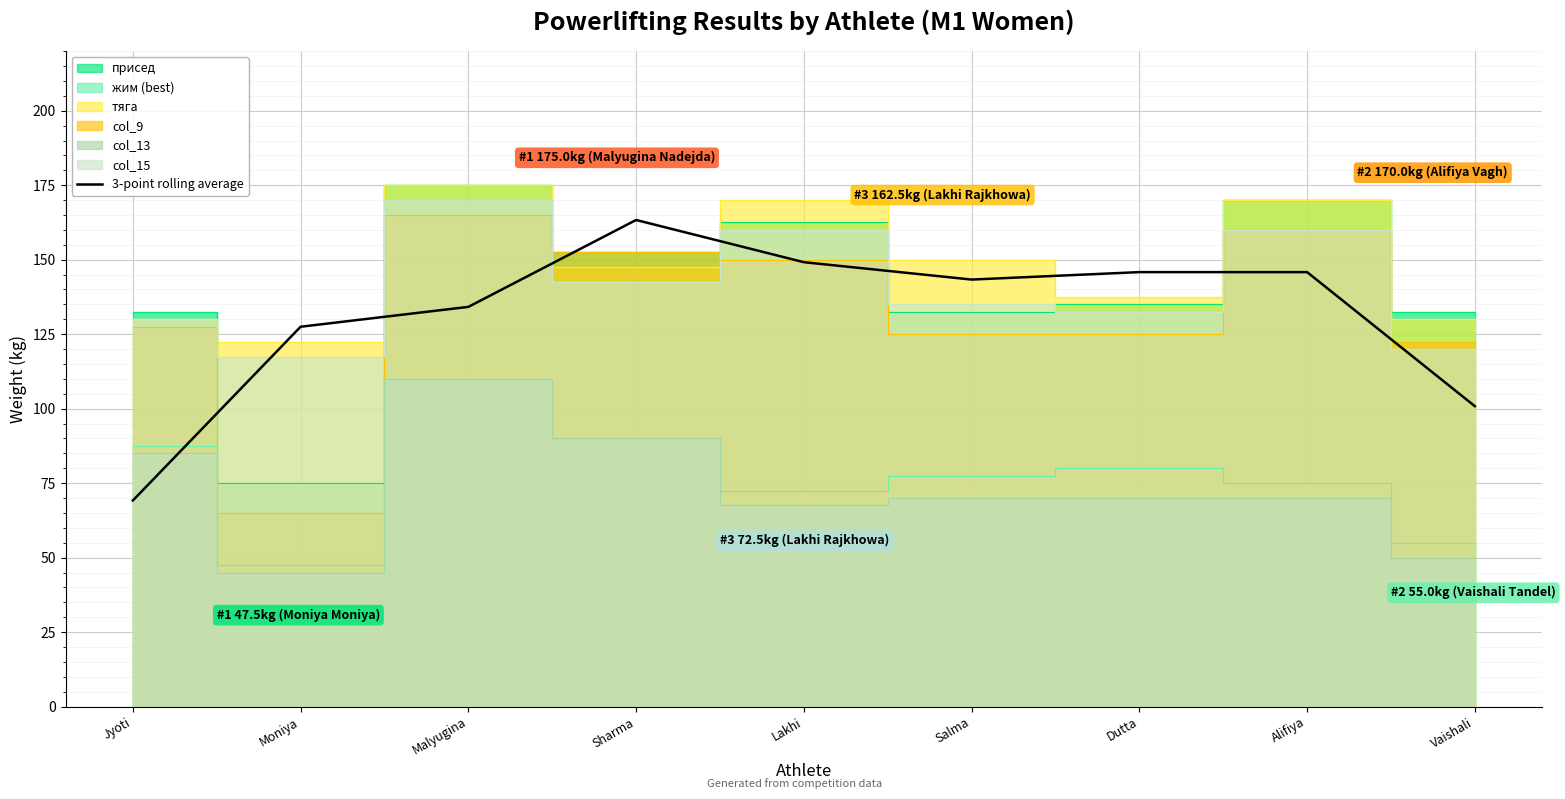

What is the label of the 6th point from the right?

Sharma